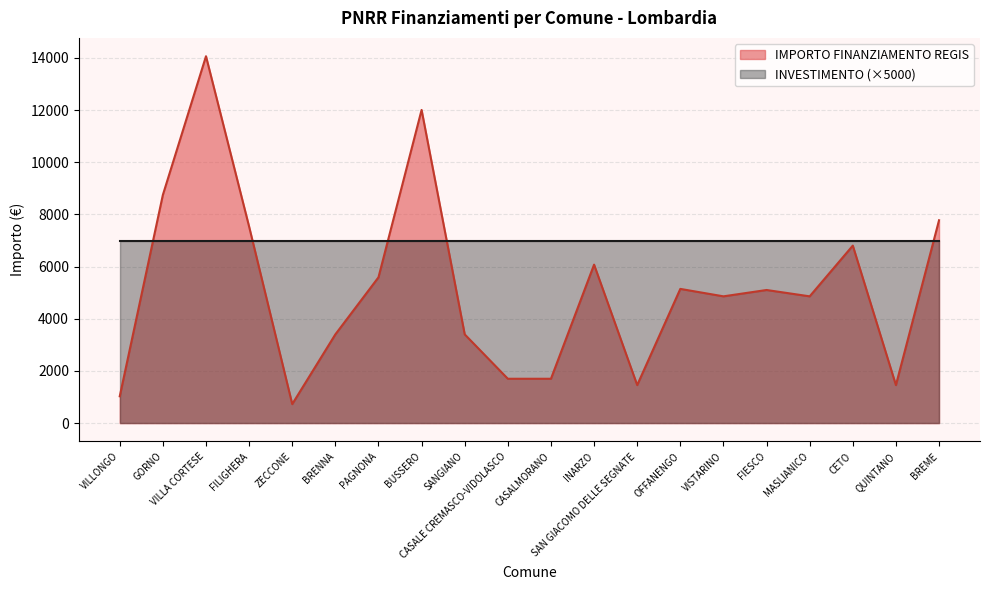

What is the label of the 7th point from the left?

PAGNONA